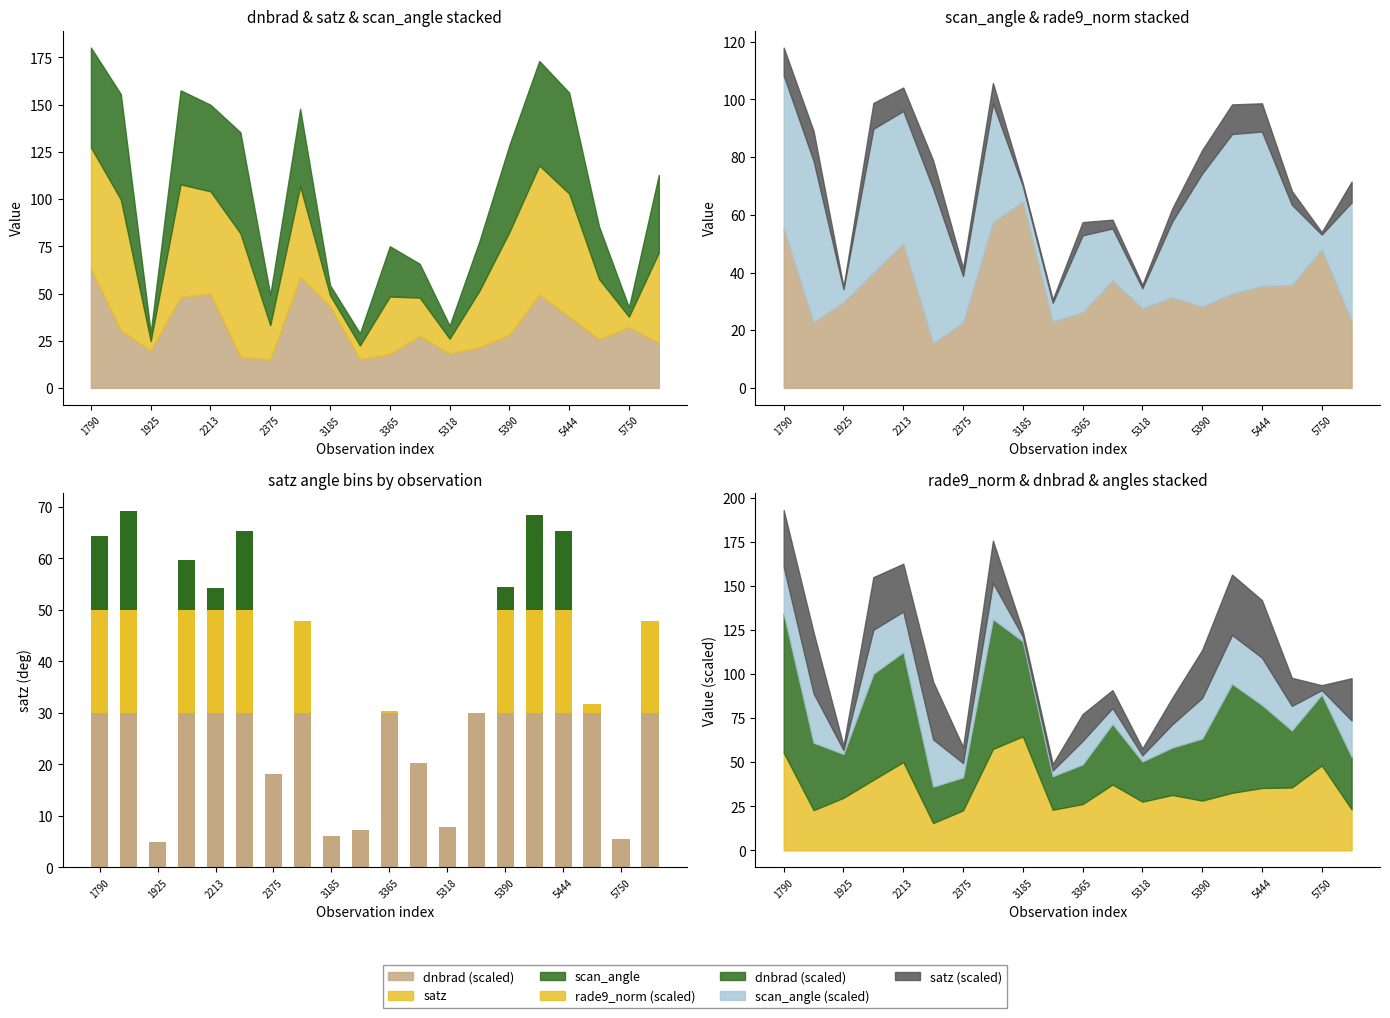

What is the average value of the >50 deg series?

5.0